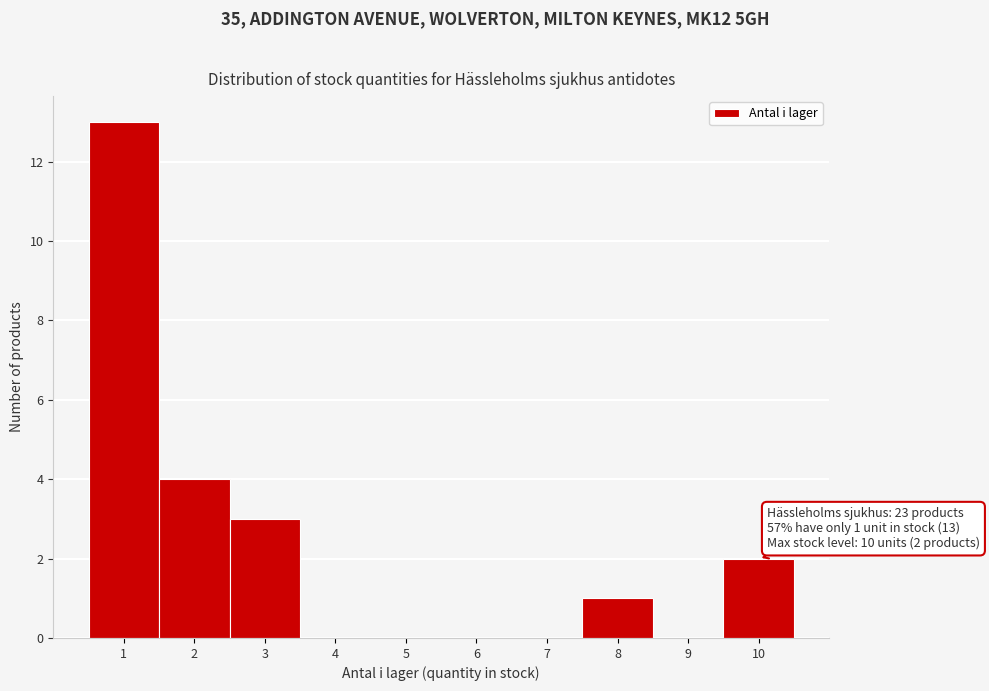

Over which range of the x-axis is the bar tallest?

0.5 to 1.5